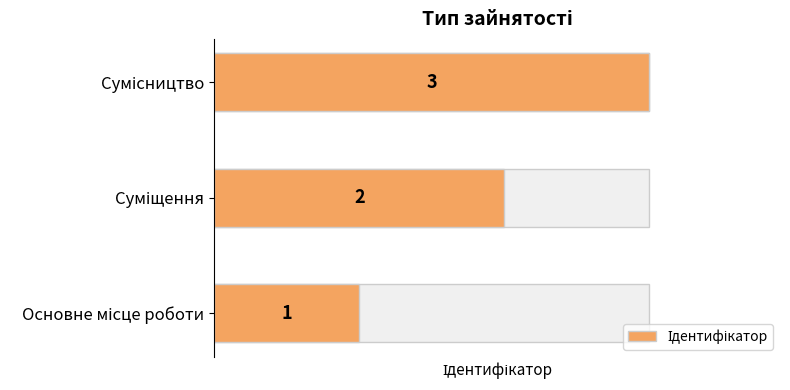

Does the chart contain any negative values?

No